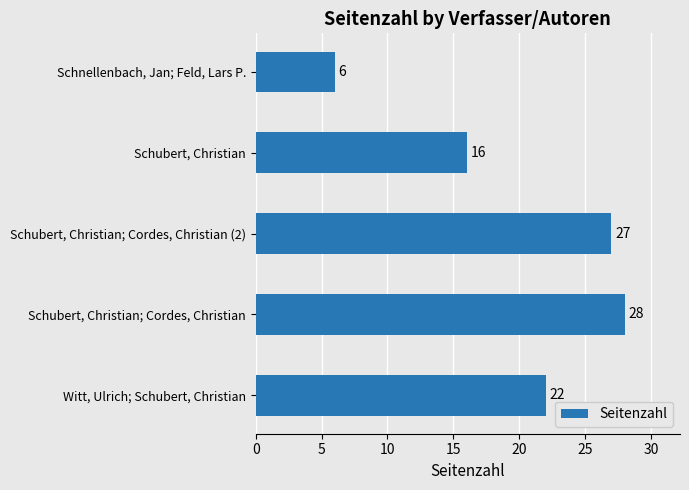

Which category has the highest value across all series?

Schubert, Christian; Cordes, Christian